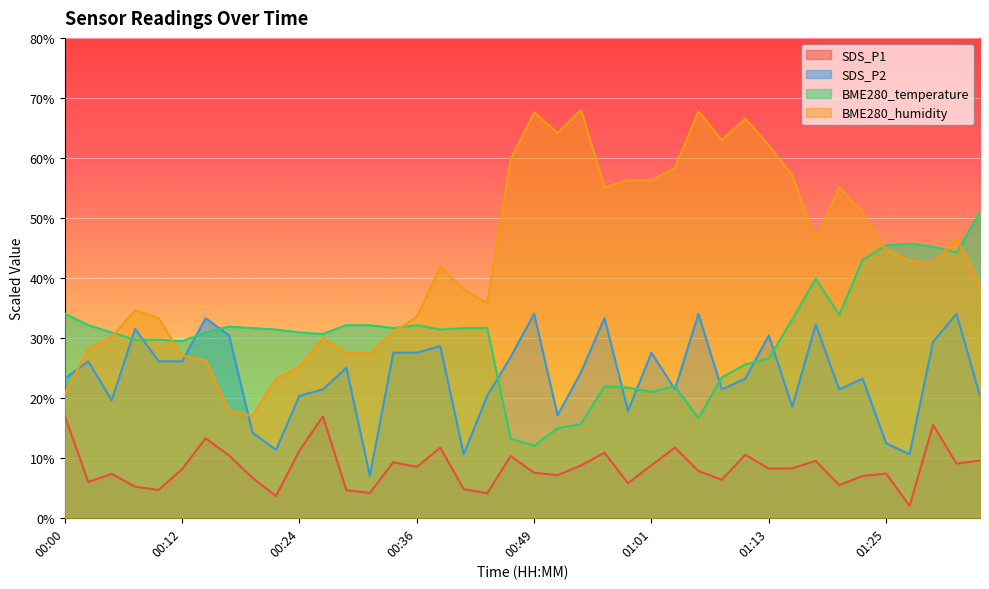

Where is the first local minimum for SDS_P1?

00:02